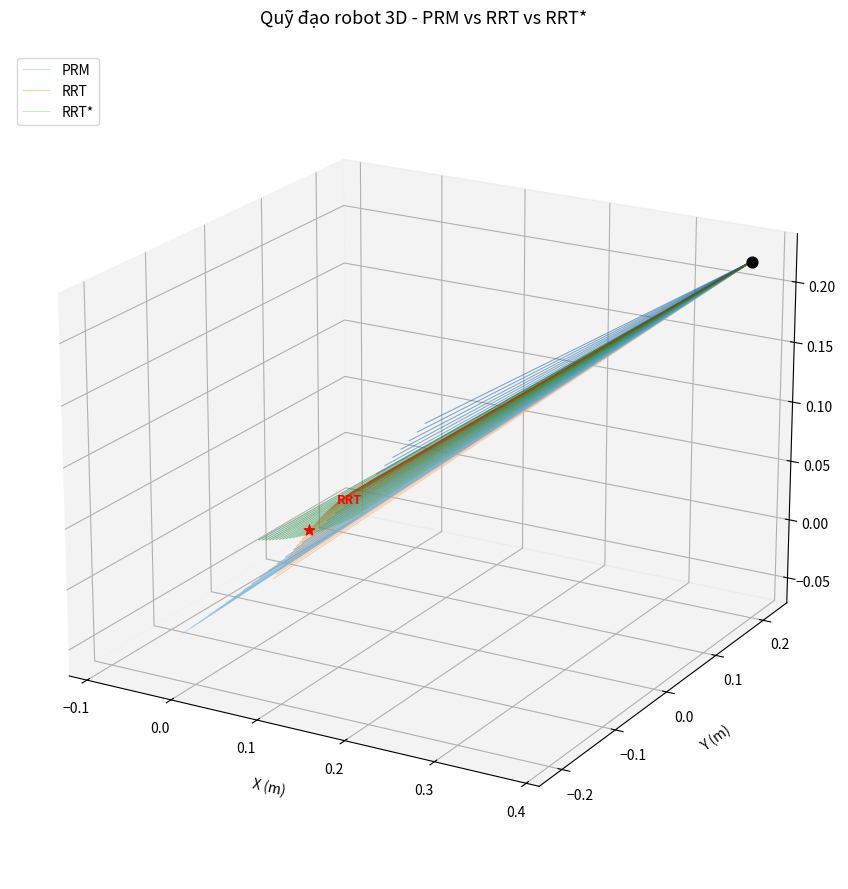

Which series has the largest Y range (max minus min)?

PRM